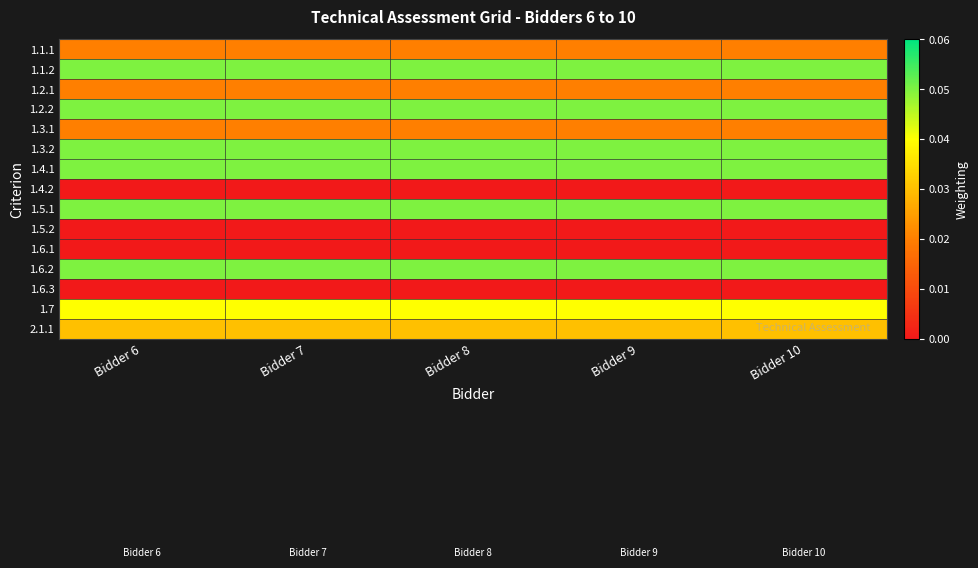

Reading left to right, what are all the values shown in this chart?

1.1.1: Bidder 6=0.0	Bidder 7=0.0	Bidder 8=0.0	Bidder 9=0.0	Bidder 10=0.0
1.1.2: Bidder 6=0.1	Bidder 7=0.1	Bidder 8=0.1	Bidder 9=0.1	Bidder 10=0.1
1.2.1: Bidder 6=0.0	Bidder 7=0.0	Bidder 8=0.0	Bidder 9=0.0	Bidder 10=0.0
1.2.2: Bidder 6=0.1	Bidder 7=0.1	Bidder 8=0.1	Bidder 9=0.1	Bidder 10=0.1
1.3.1: Bidder 6=0.0	Bidder 7=0.0	Bidder 8=0.0	Bidder 9=0.0	Bidder 10=0.0
1.3.2: Bidder 6=0.1	Bidder 7=0.1	Bidder 8=0.1	Bidder 9=0.1	Bidder 10=0.1
1.4.1: Bidder 6=0.1	Bidder 7=0.1	Bidder 8=0.1	Bidder 9=0.1	Bidder 10=0.1
1.4.2: Bidder 6=0.0	Bidder 7=0.0	Bidder 8=0.0	Bidder 9=0.0	Bidder 10=0.0
1.5.1: Bidder 6=0.1	Bidder 7=0.1	Bidder 8=0.1	Bidder 9=0.1	Bidder 10=0.1
1.5.2: Bidder 6=0.0	Bidder 7=0.0	Bidder 8=0.0	Bidder 9=0.0	Bidder 10=0.0
1.6.1: Bidder 6=0.0	Bidder 7=0.0	Bidder 8=0.0	Bidder 9=0.0	Bidder 10=0.0
1.6.2: Bidder 6=0.1	Bidder 7=0.1	Bidder 8=0.1	Bidder 9=0.1	Bidder 10=0.1
1.6.3: Bidder 6=0.0	Bidder 7=0.0	Bidder 8=0.0	Bidder 9=0.0	Bidder 10=0.0
1.7: Bidder 6=0.0	Bidder 7=0.0	Bidder 8=0.0	Bidder 9=0.0	Bidder 10=0.0
2.1.1: Bidder 6=0.0	Bidder 7=0.0	Bidder 8=0.0	Bidder 9=0.0	Bidder 10=0.0